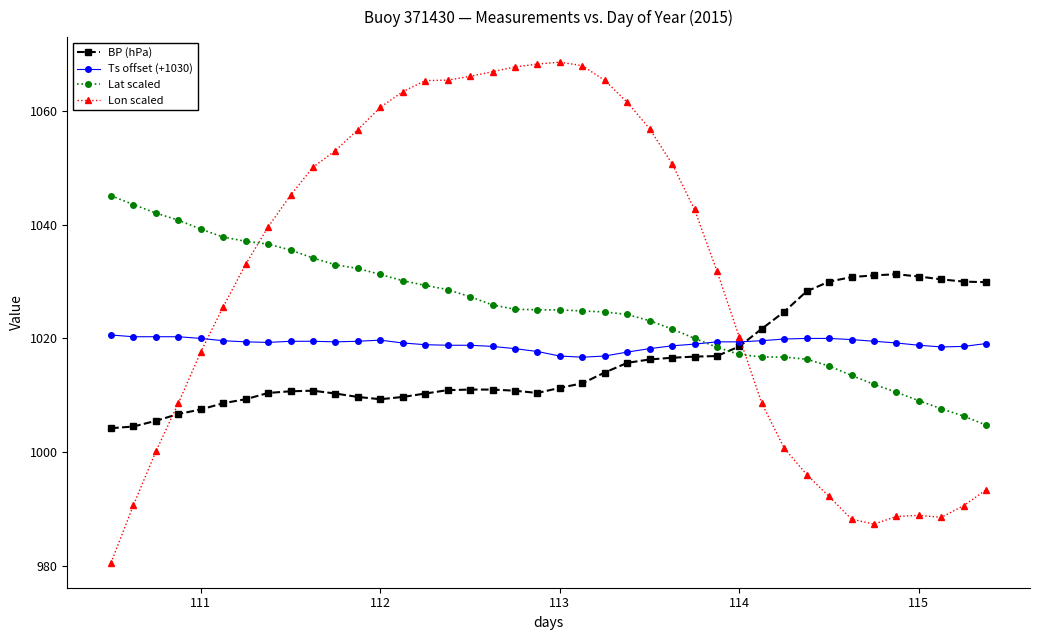

Which series has the largest total across all categories?

Lon scaled